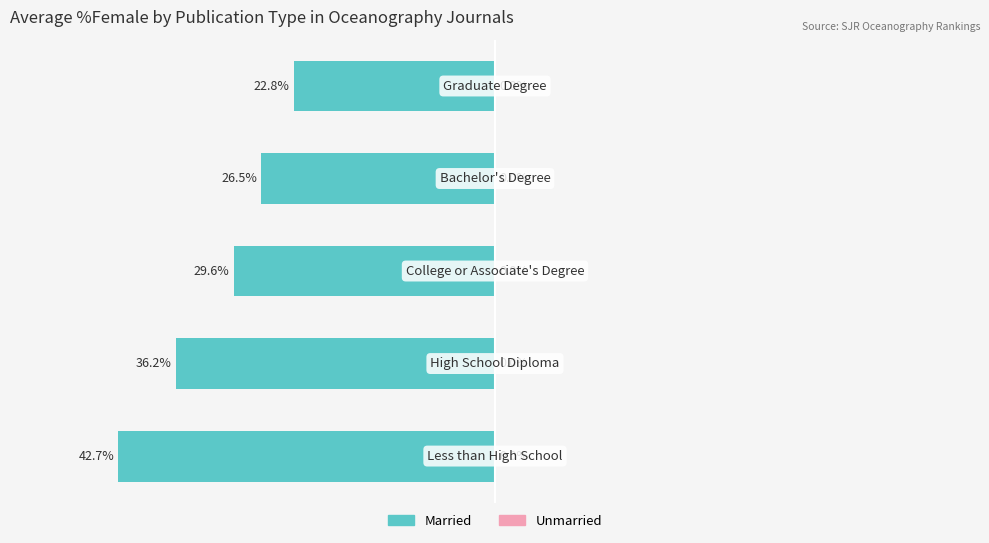

What is the value of the Married bar at the 1st from the left?

42.7